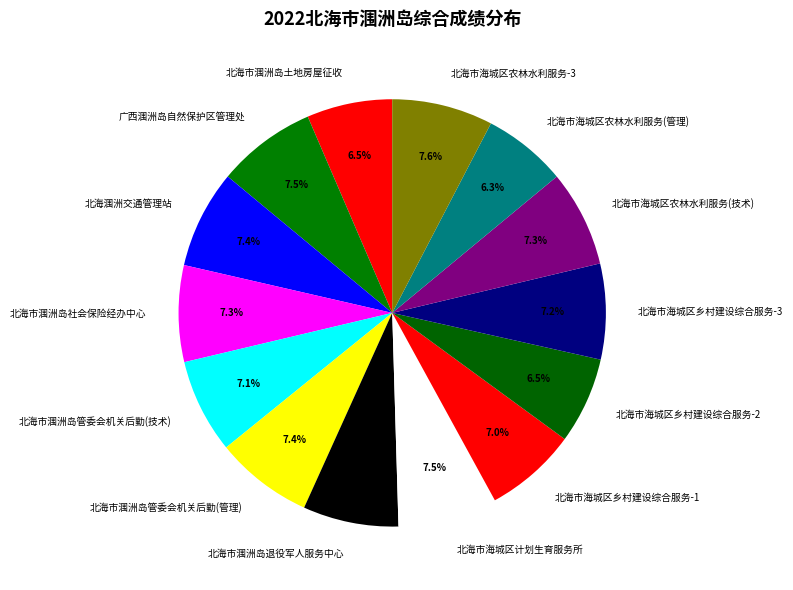

Do 北海市海城区乡村建设综合服务-1 and 北海市海城区计划生育服务所 together represent more than half of the pie?

No